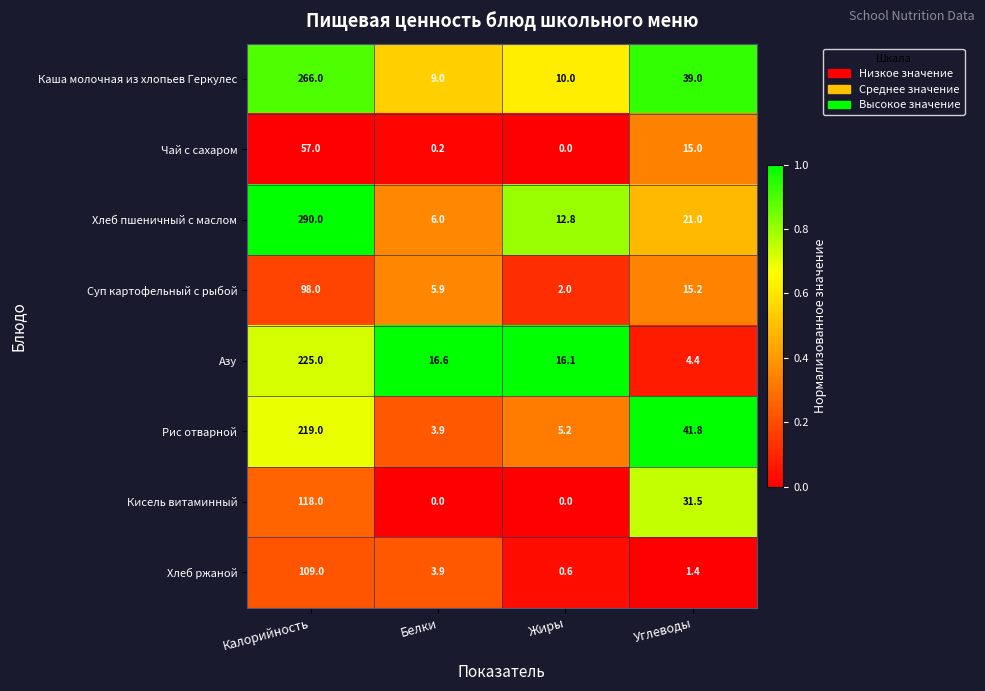

Is it true that Кисель витаминный equals 0.0 at Жиры?

True